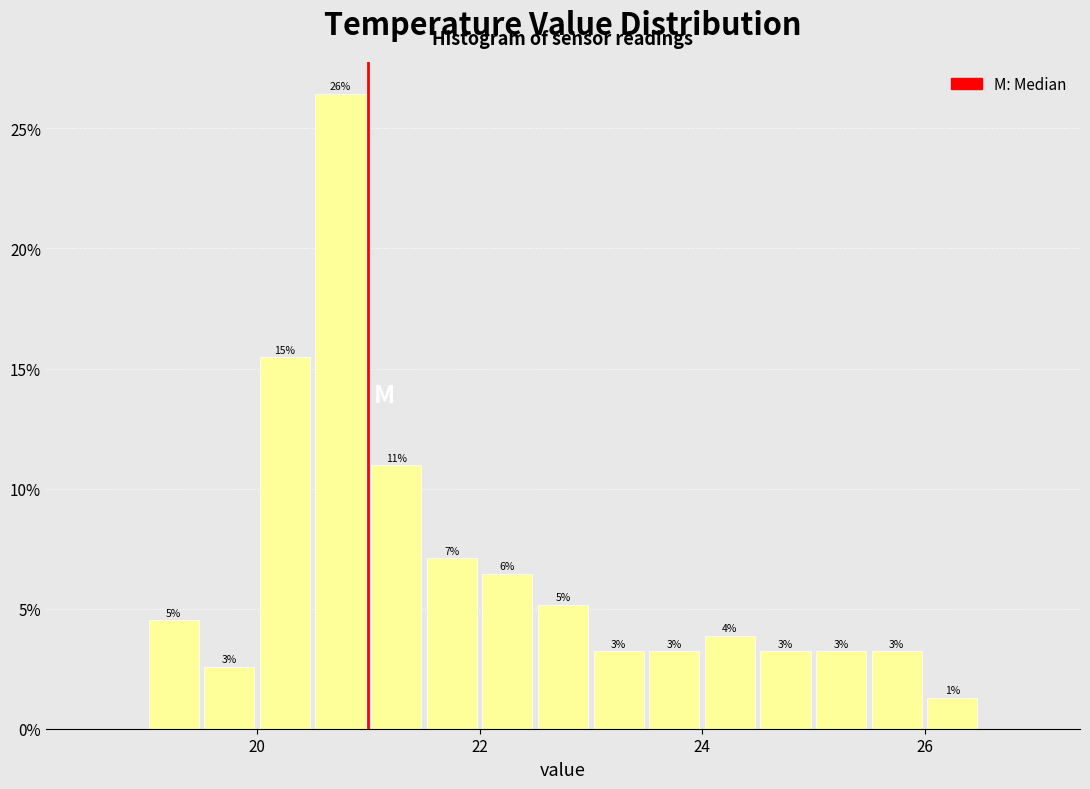

Around what value on the x-axis is the tallest bar? Give the approximate position of its centre, as read against the axis.

20.8